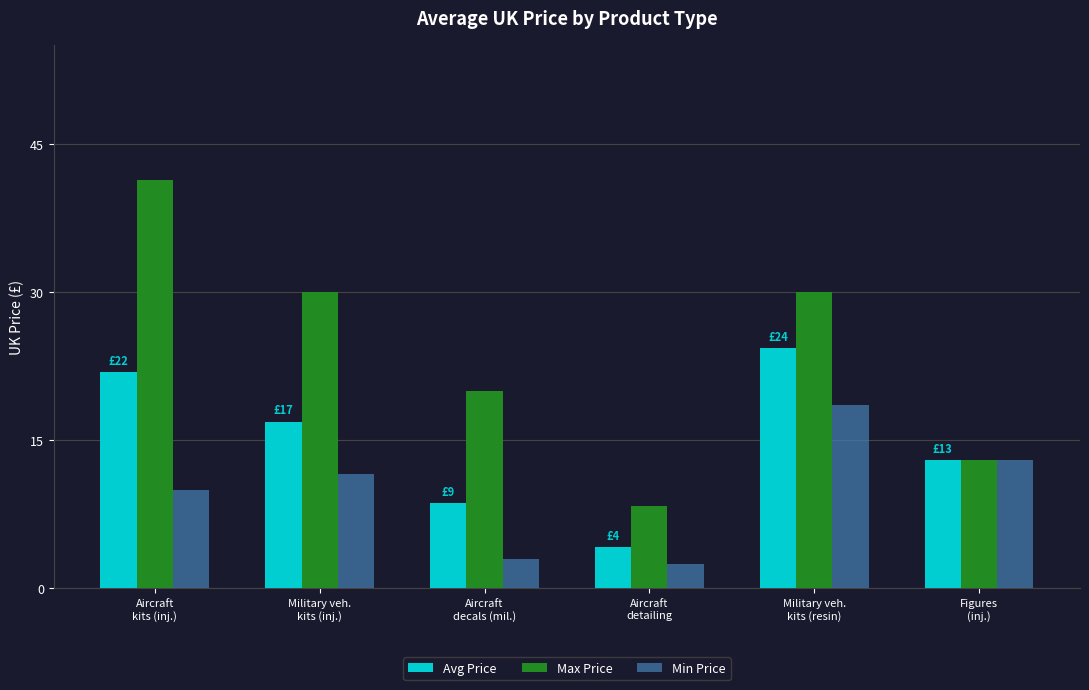

What is the sum of the Min Price values at Military veh.
kits (inj.) and Aircraft
kits (inj.)?

21.6